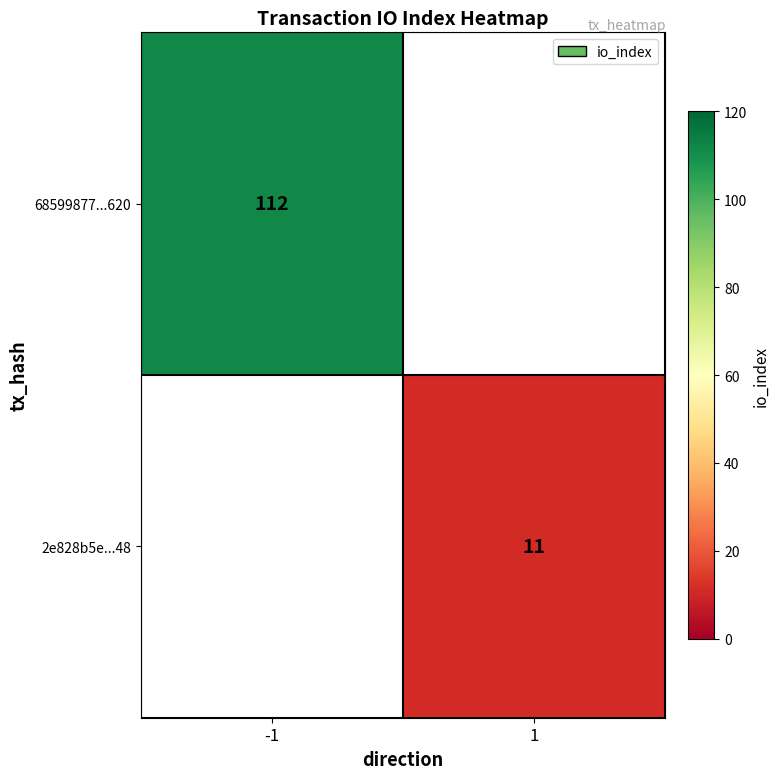

The 68599877...620 series shows 159 at -1. True or false?

False